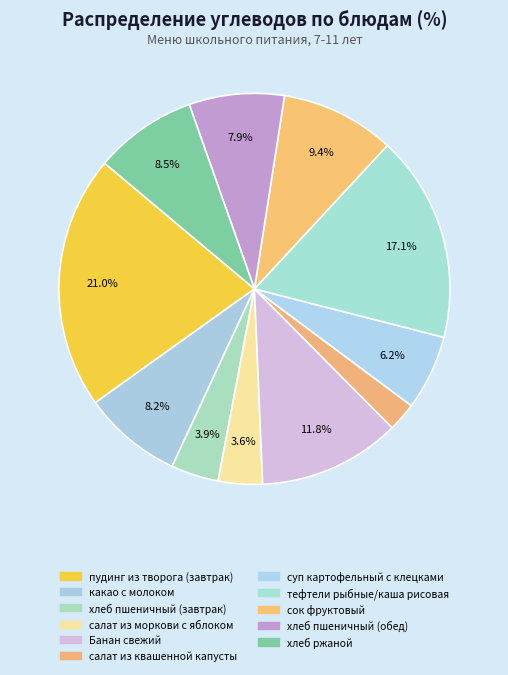

To the nearest percent, what is the average slice percentage?

9%